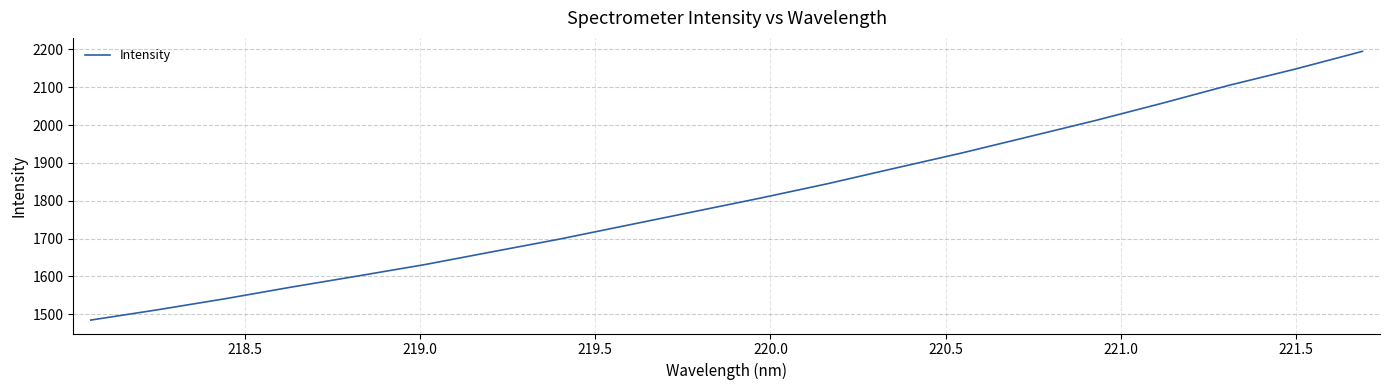

What is the difference between the maximum and minimum values?

710.6